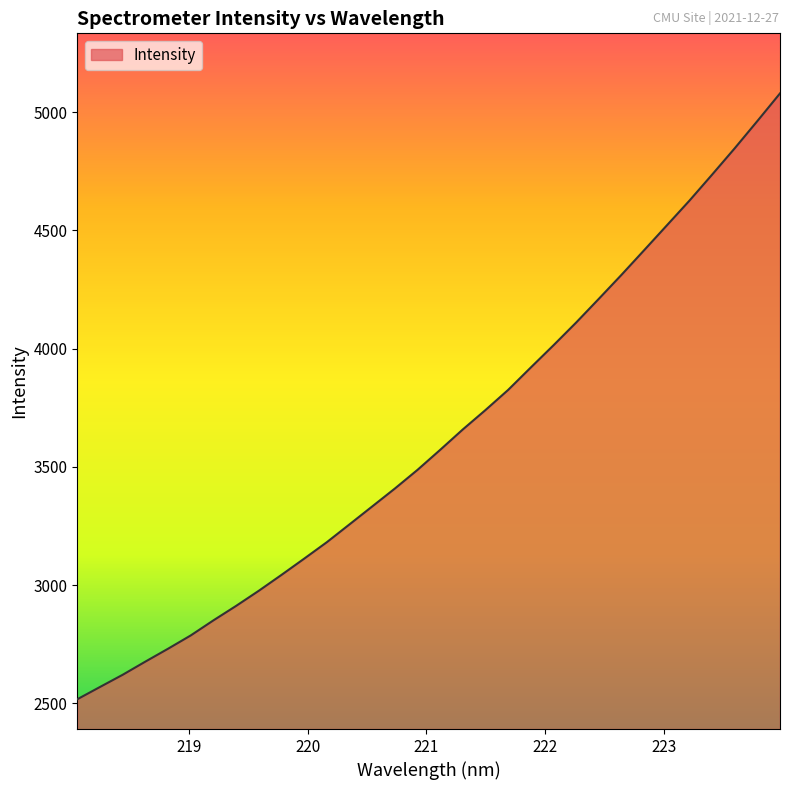

What is the maximum value shown in the chart?

5079.8